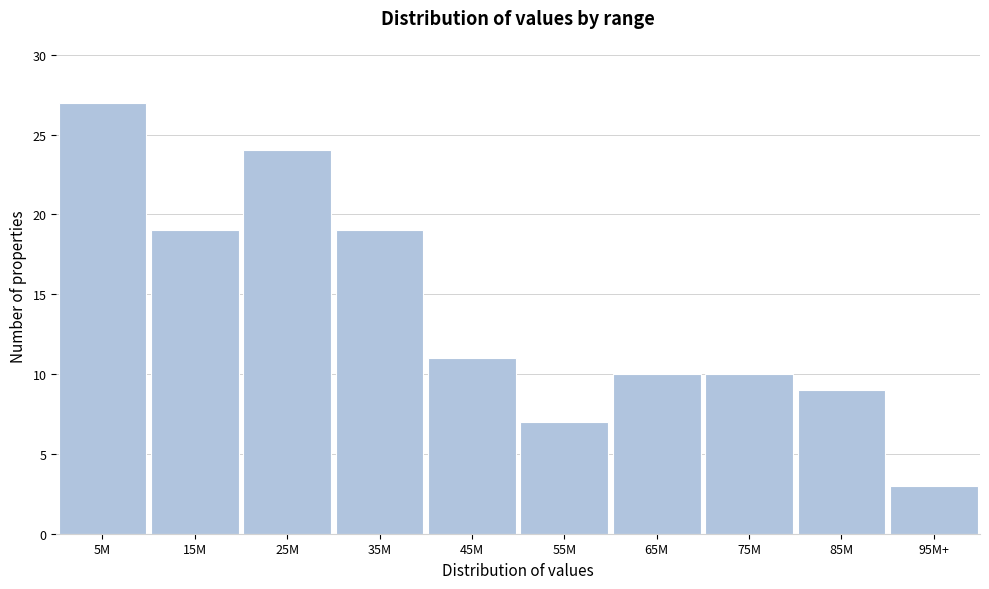

Reading left to right, what are all the values shown in this chart?

27	19	24	19	11	7	10	10	9	3